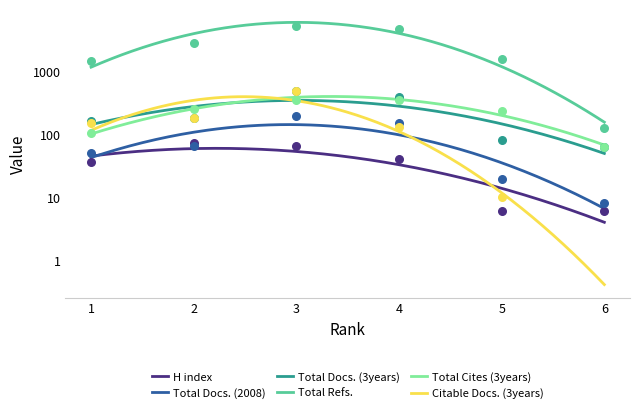

Is the value of Total Cites (3years) at 3 greater than the value of Total Docs. (2008) at 1?

Yes